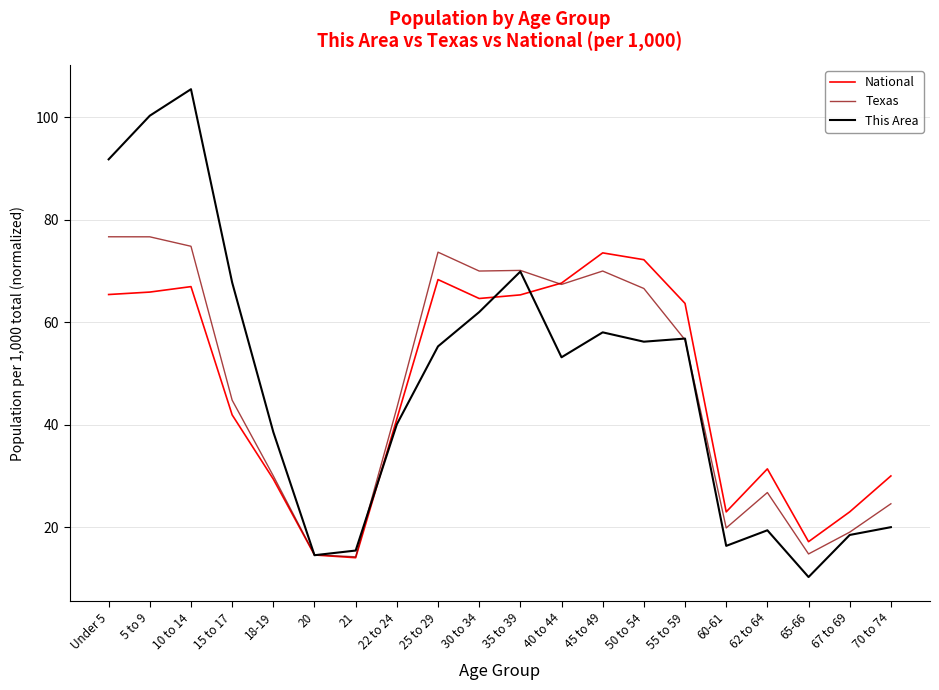

The National series shows 29.4 at 18-19. True or false?

True